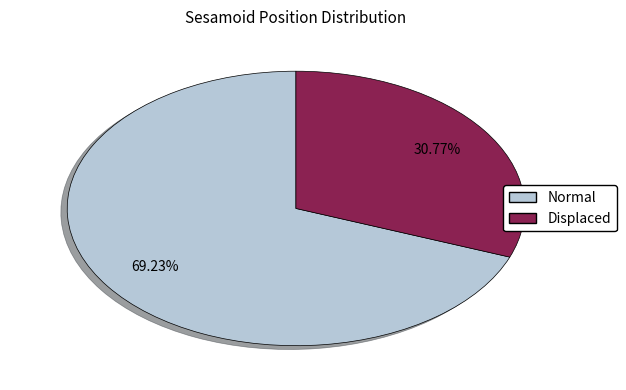

What percentage is the Displaced slice, to the nearest percent?

31%